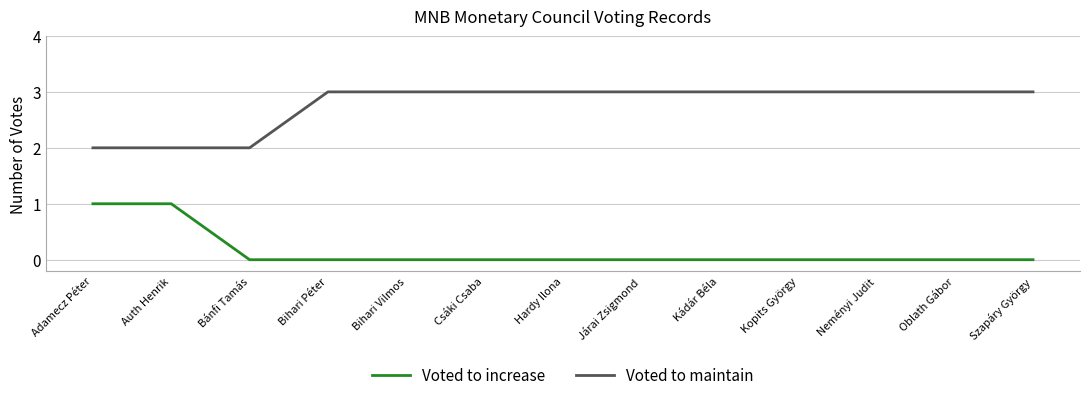

Rank the series at Kopits György from highest to lowest value.

Voted to maintain, Voted to increase